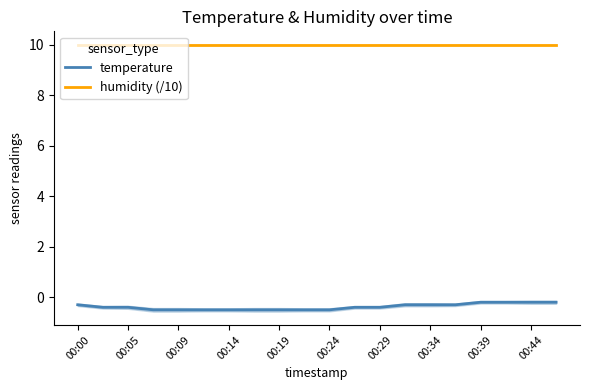

Is it true that humidity (/10) equals 14.4 at 00:09?

False